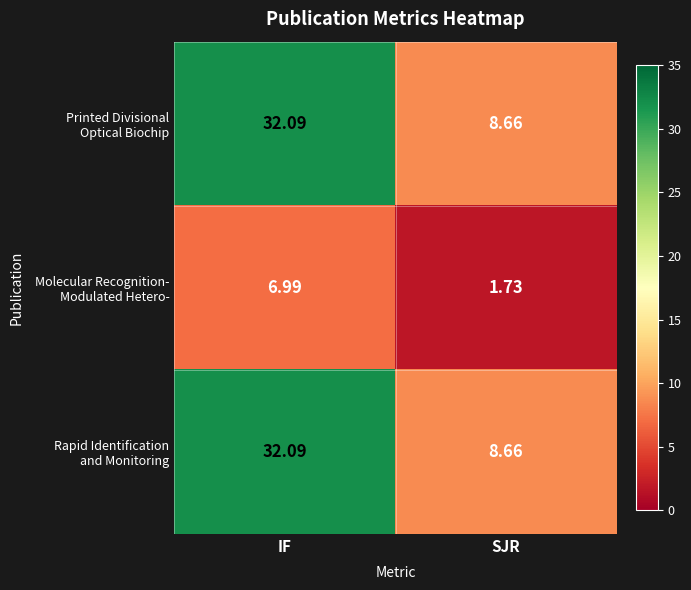

At which category is the sum across all series the highest?

IF